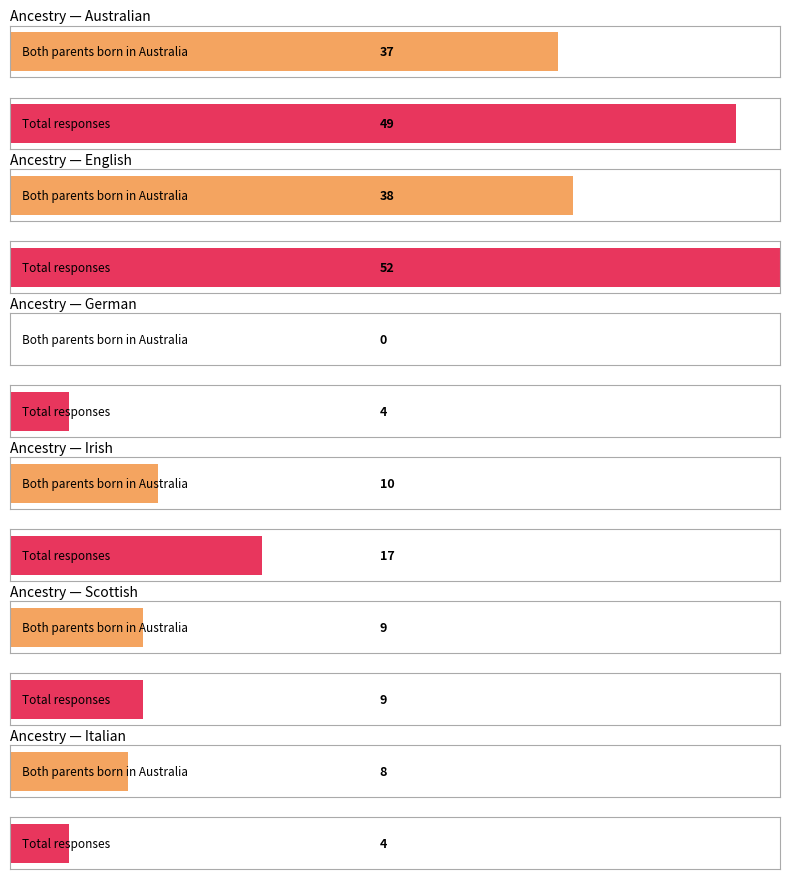

How many data points in Total responses are above 17?

2